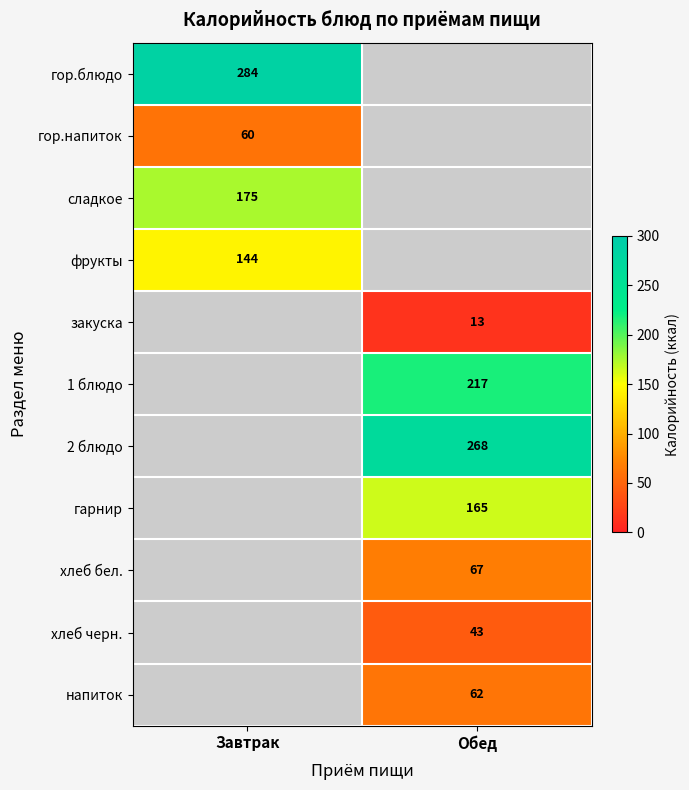

Is the value of хлеб черн. at Обед greater than the value of гор.напиток at Завтрак?

No